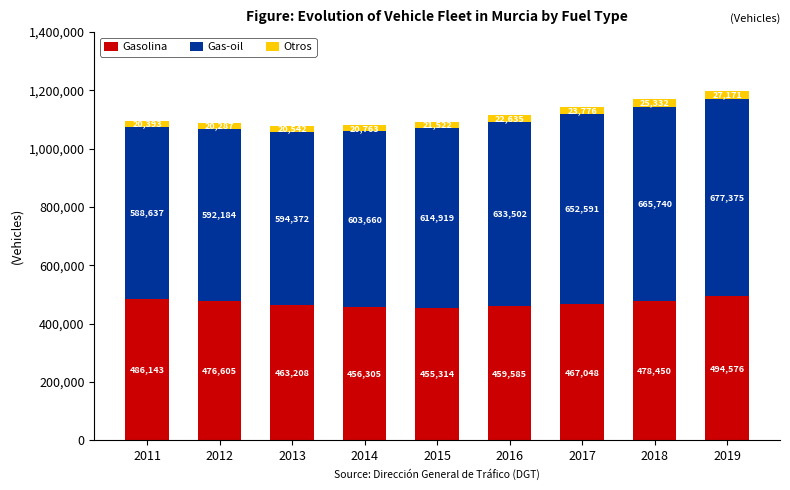

What is the average value of the Gasolina series?

470804